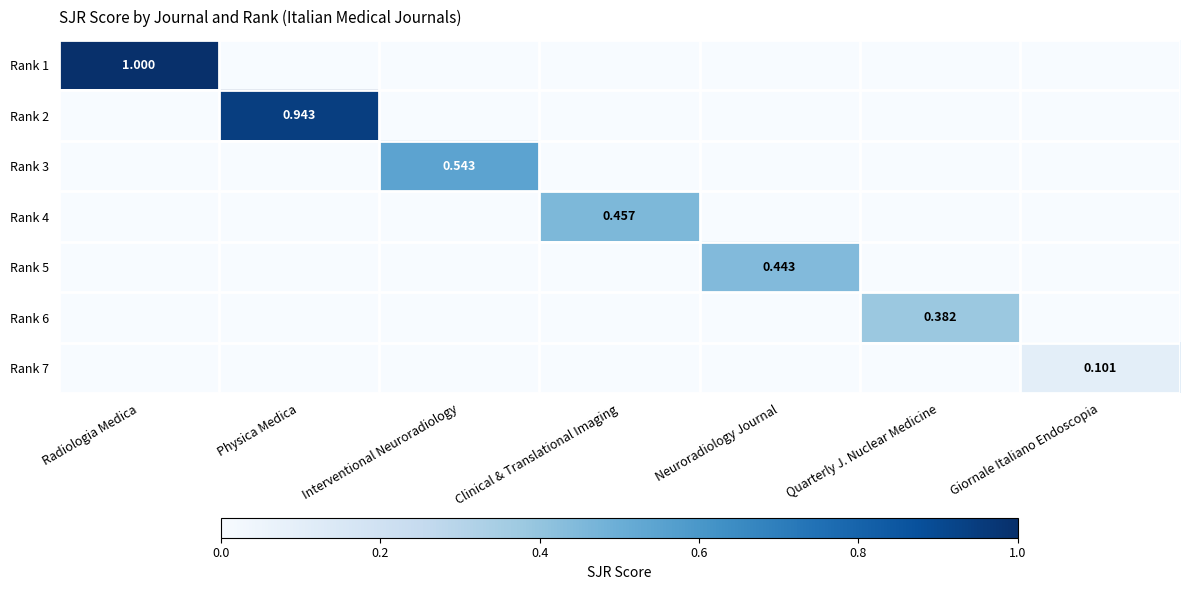

True or false: Rank 3 has a value of -0.3 at Quarterly J. Nuclear Medicine.

False